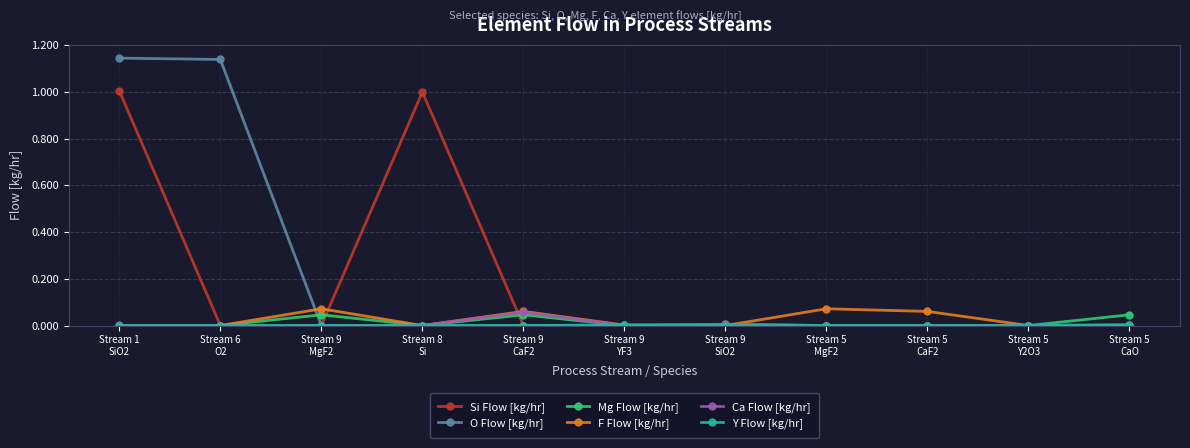

Between Stream 5
CaF2 and Stream 5
Y2O3, which series saw the biggest shift?

F Flow [kg/hr]